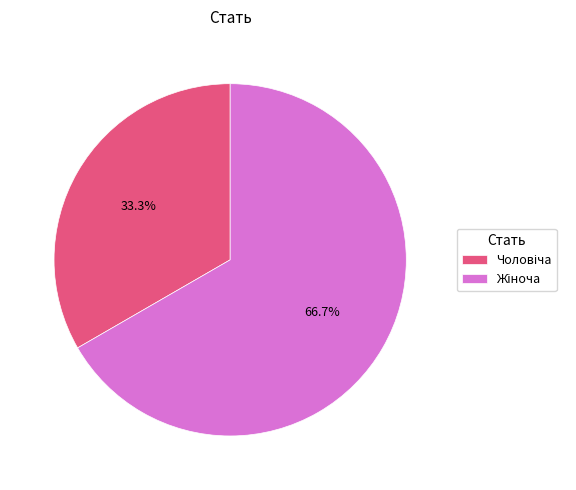

Is there a majority slice in this chart?

Yes